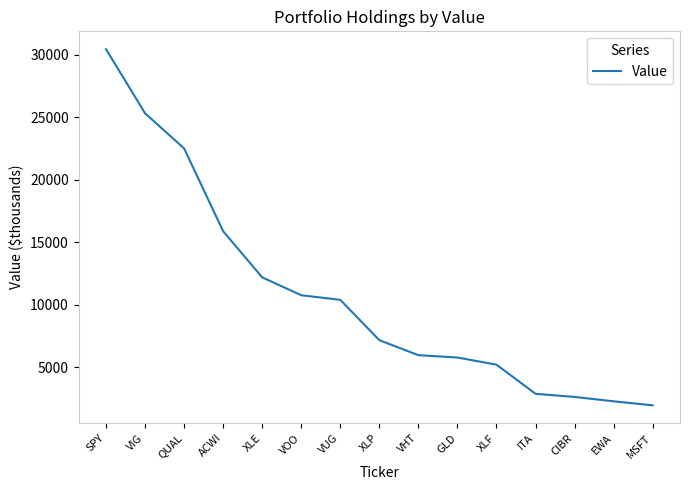

Does the chart have visible grid lines?

No